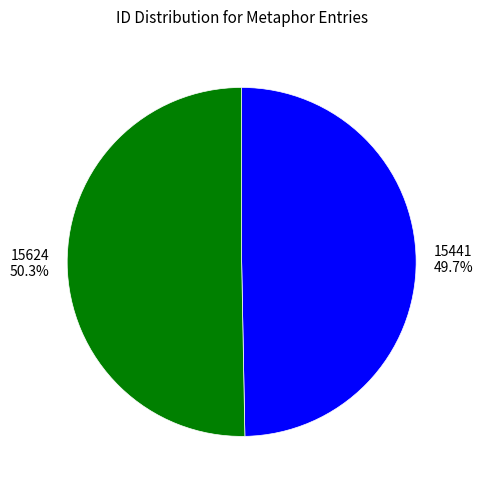

How much of the chart is everything except 15624?

49.7%